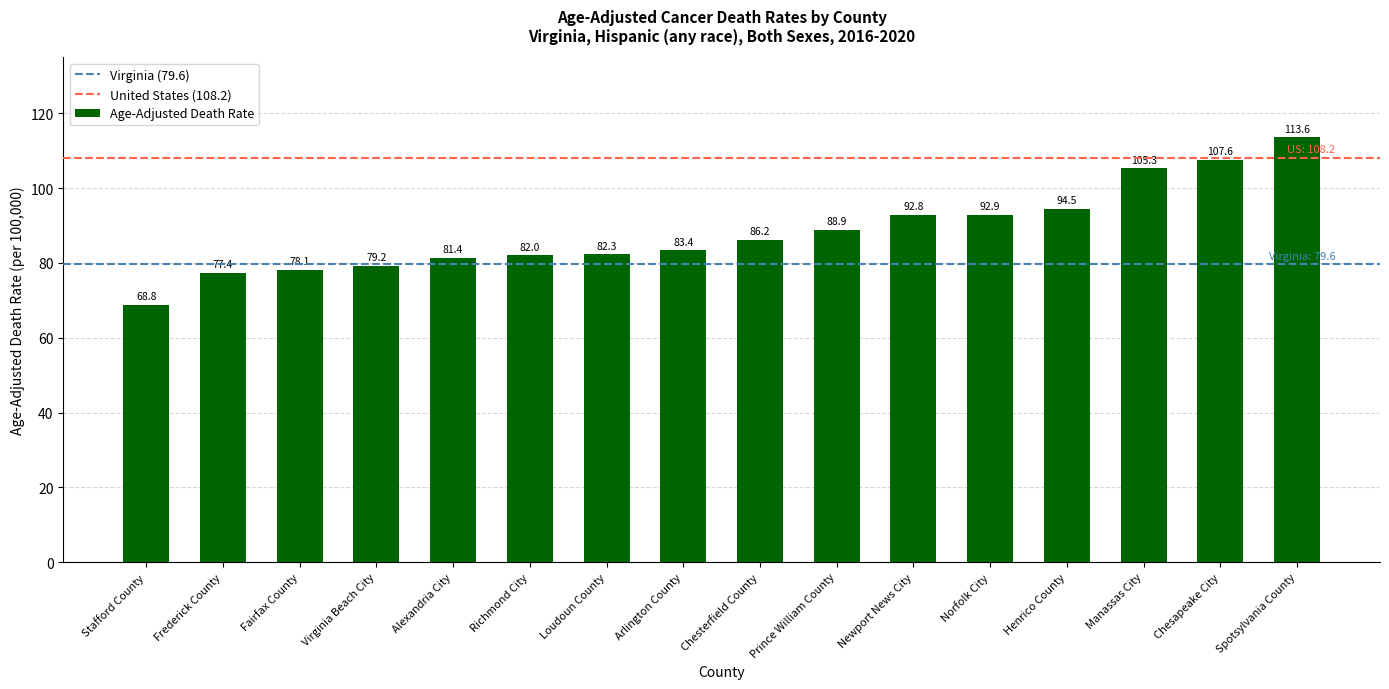

At which label is the value closest to 91?

Newport News City